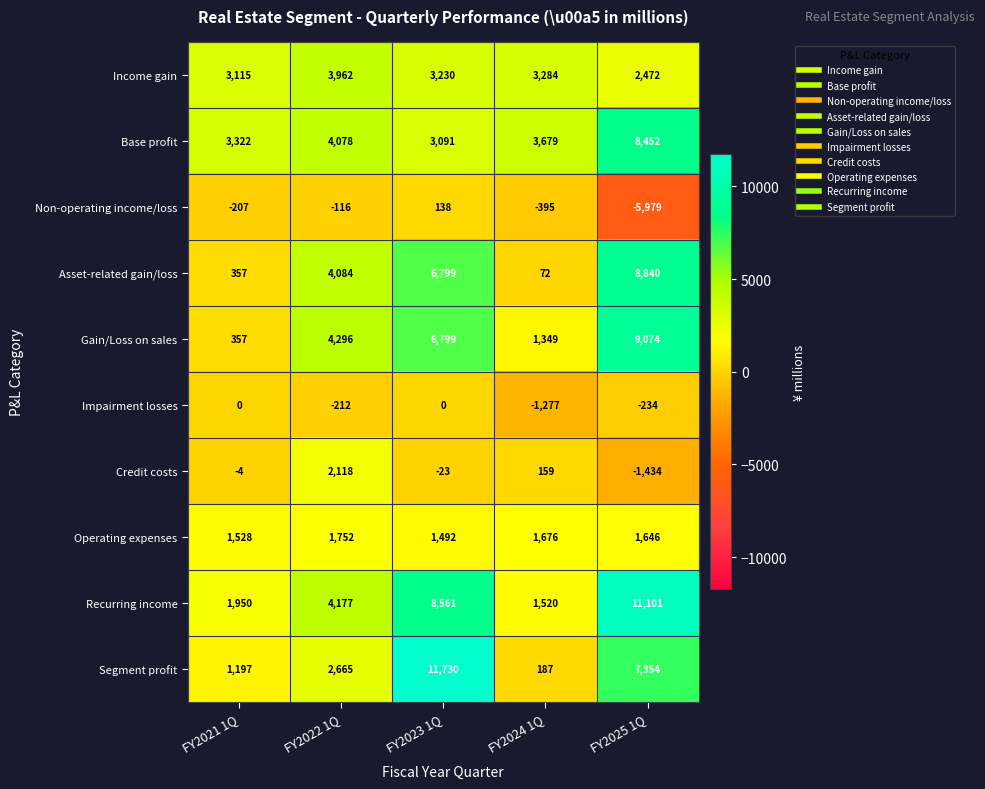

What is the total value across all series at FY2025 1Q?

41292